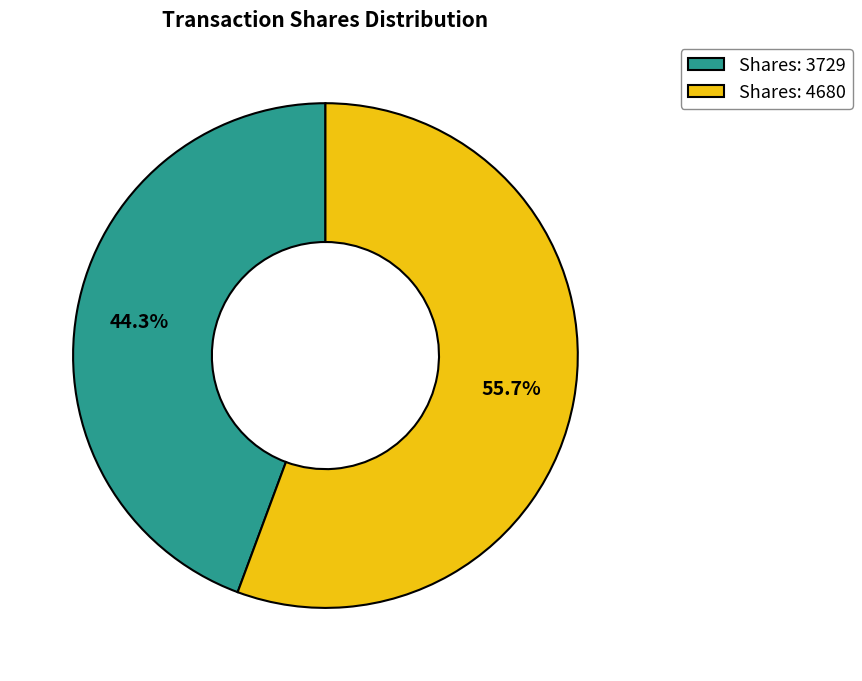

Which slice is the largest?

Shares: 4680